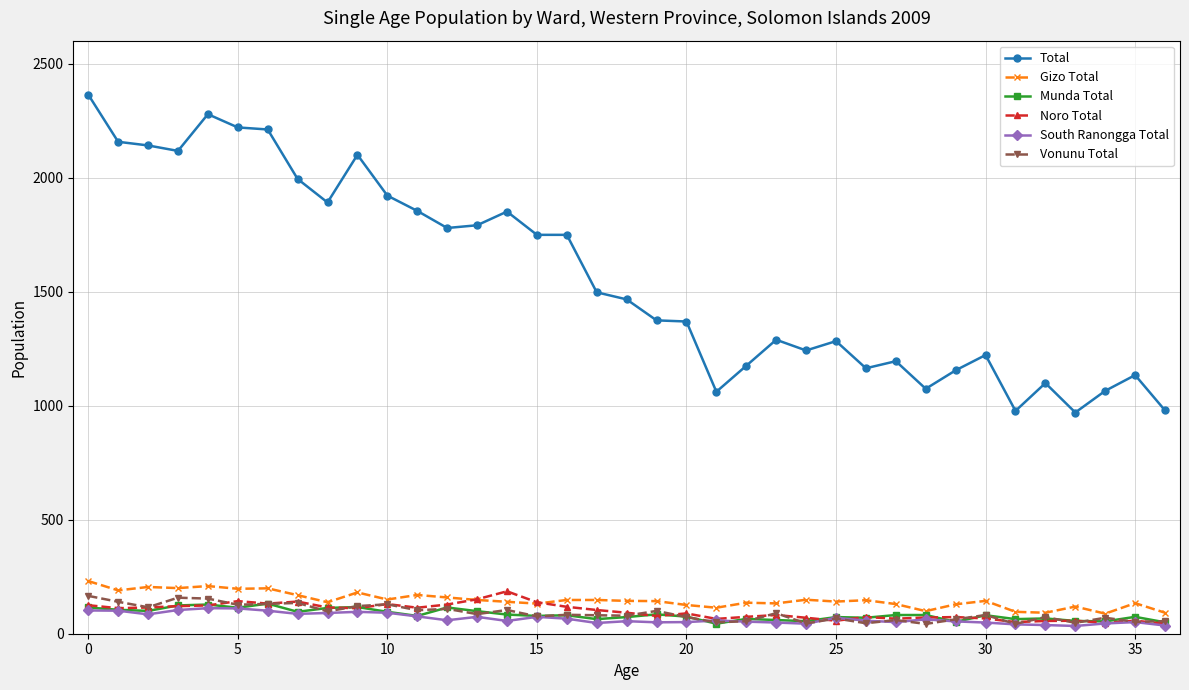

Which series has the largest total across all categories?

Total